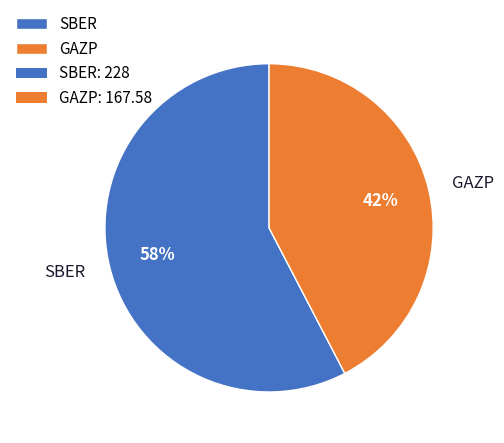

Approximately how many times larger is the value at SBER compared to GAZP?

1.4